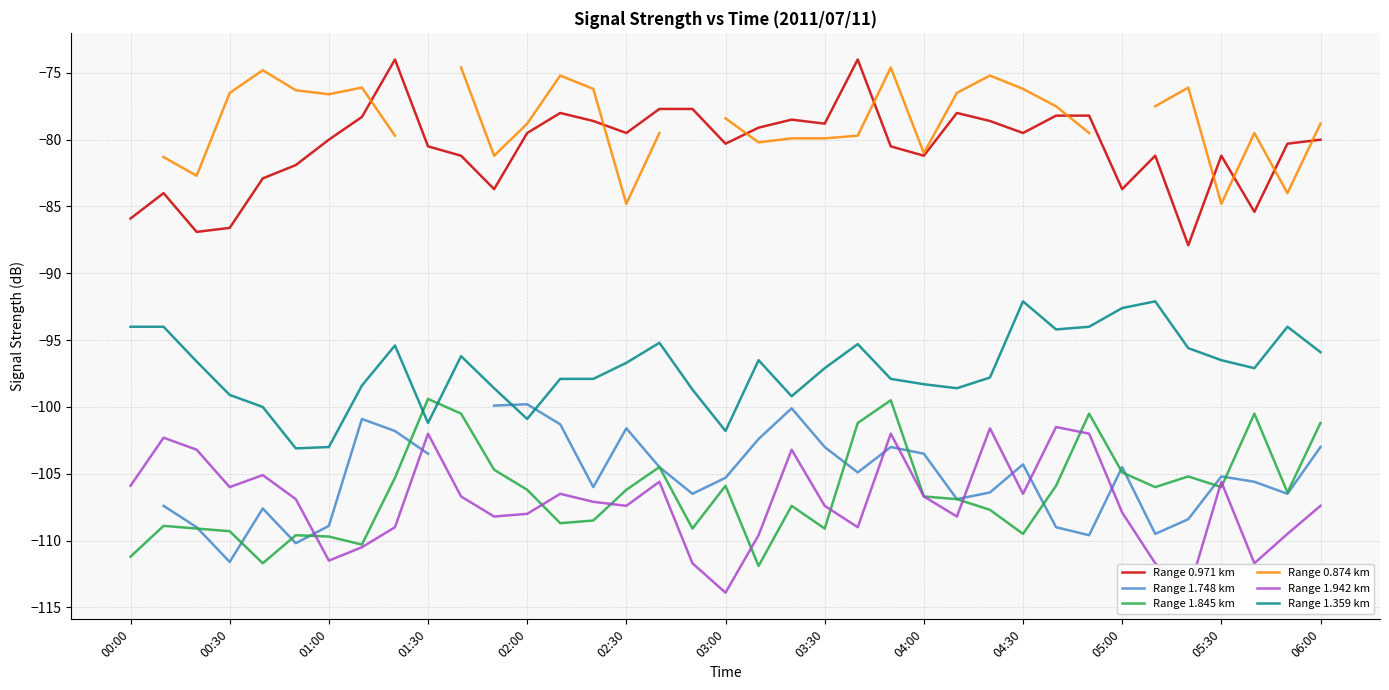

True or false: Range 1.359 km and Range 0.971 km intersect in this chart.

False